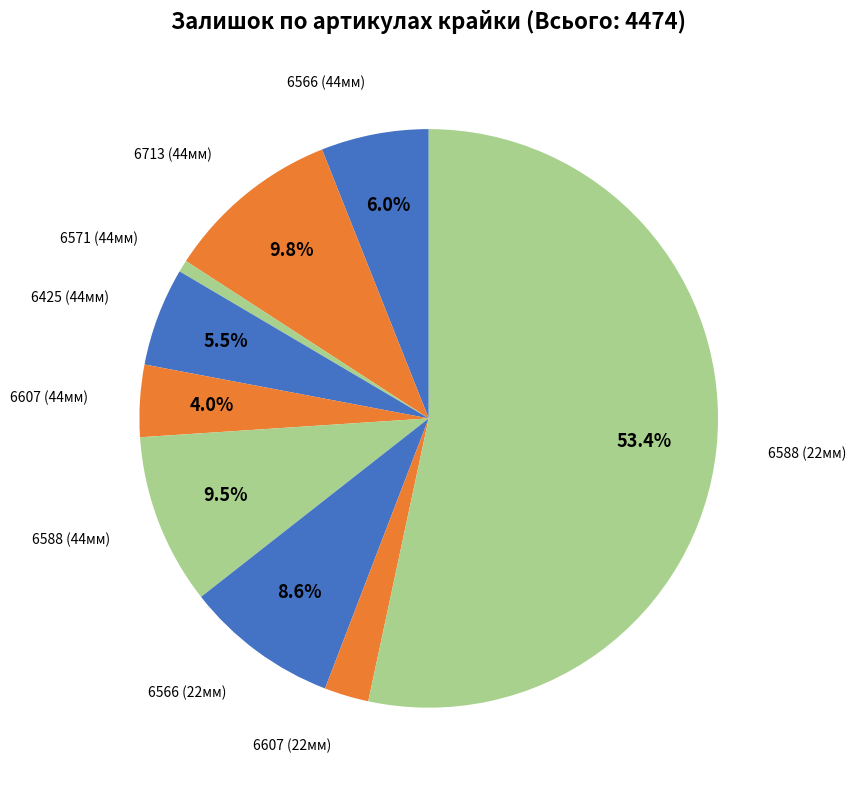

How many slices are in this pie chart?

9